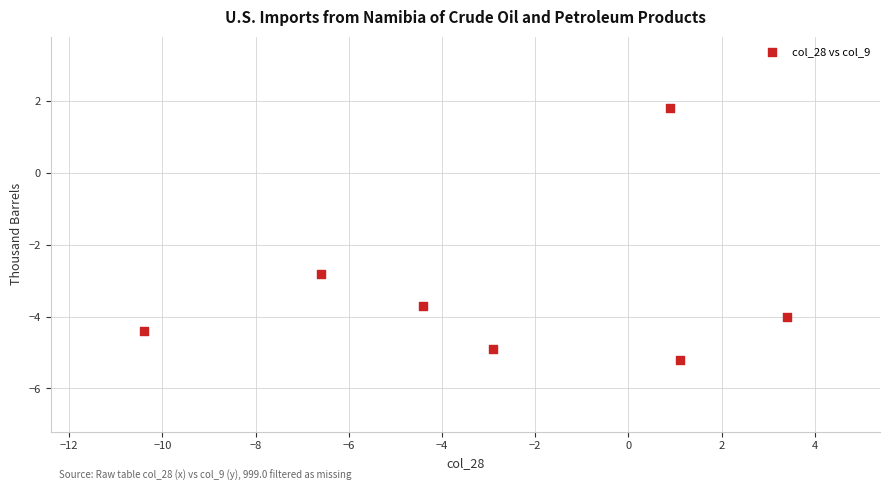

What Y value in the scatter plot is closest to -1?

-2.8